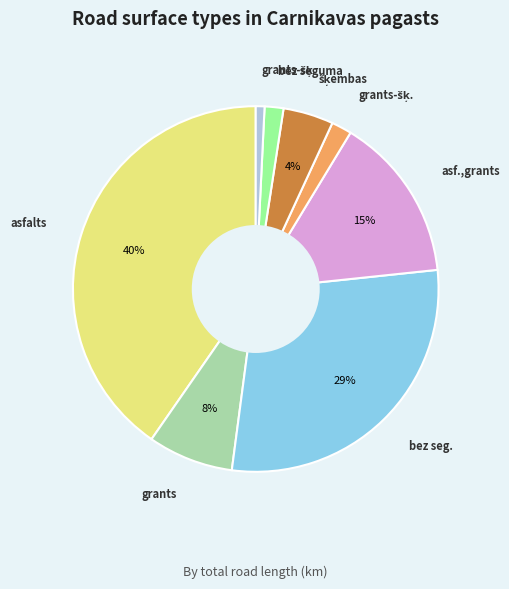

Does any single category account for the majority?

No